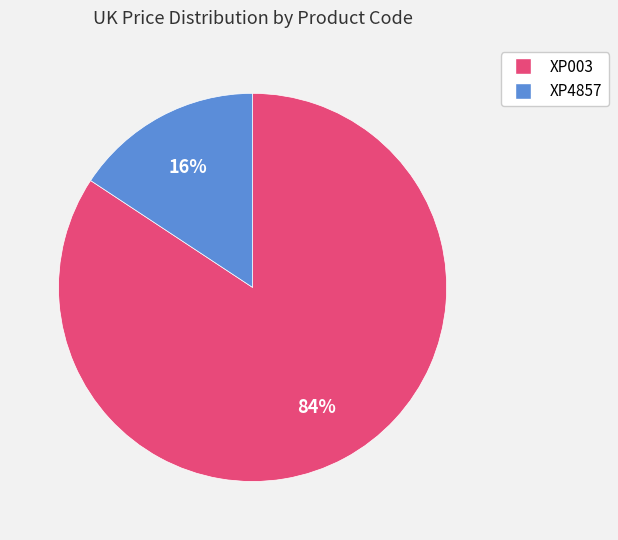

What percentage is the XP003 slice, to the nearest percent?

84%